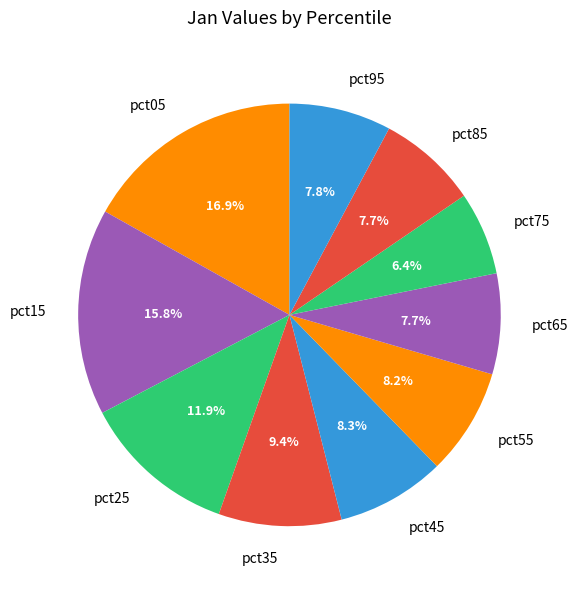

Does pct25 represent more than half of the total?

No